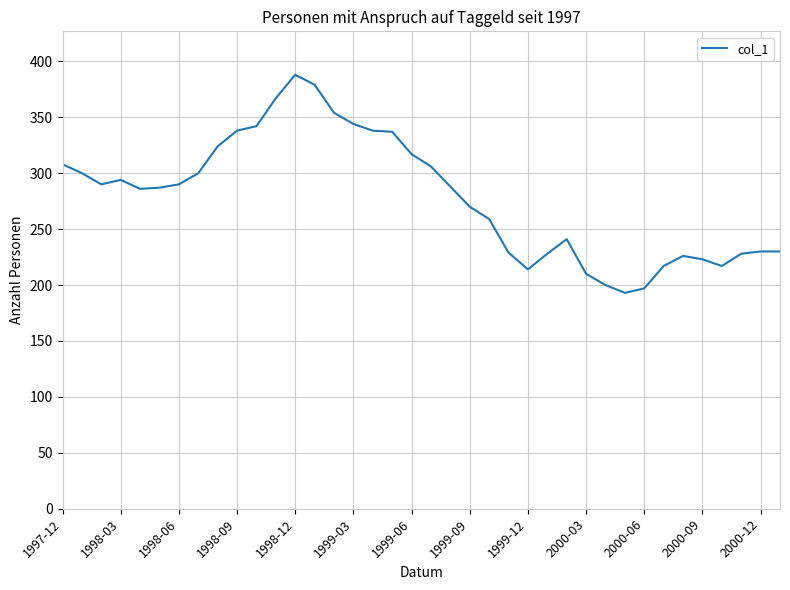

What is the maximum value shown in the chart?

388